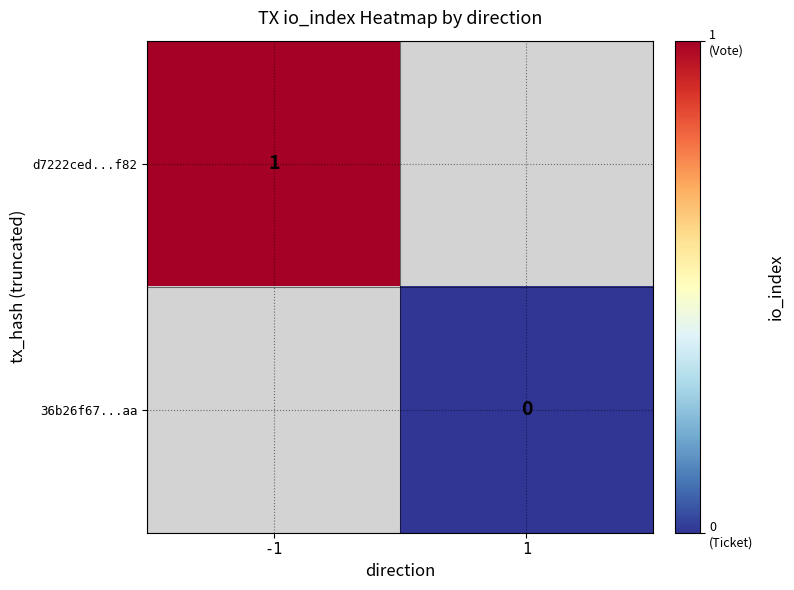

True or false: d7222ced...f82 has a value of 1 at -1.

True